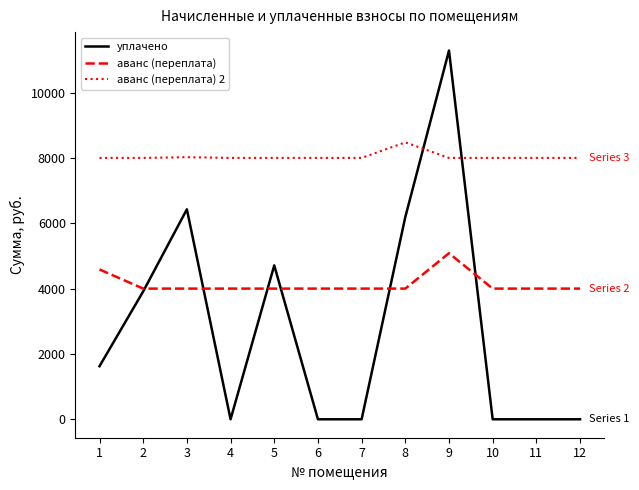

What is the difference between the highest and lowest values at 6?

8000.0